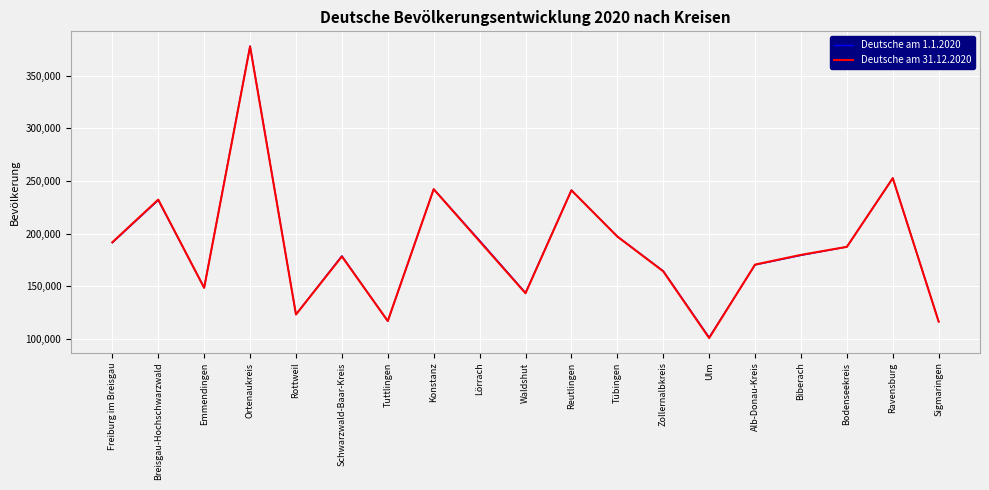

The value of Deutsche am 1.1.2020 at Ortenaukreis is 378449. True or false?

True